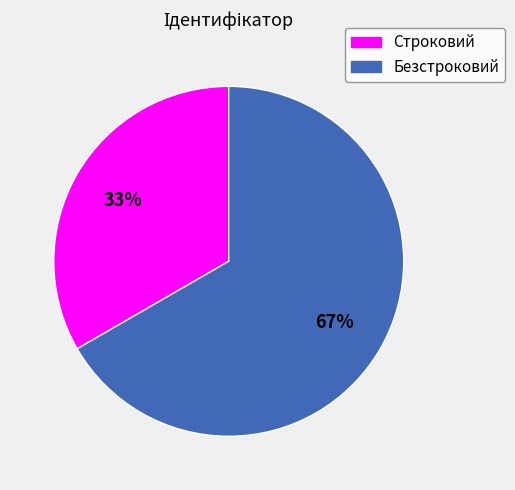

Combined, do Безстроковий and Строковий account for over 50%?

Yes